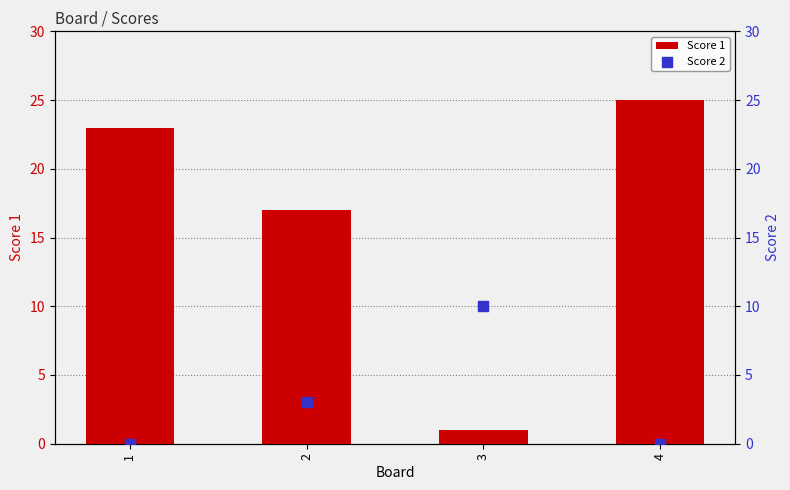

What is the total value across all series at 2?

20